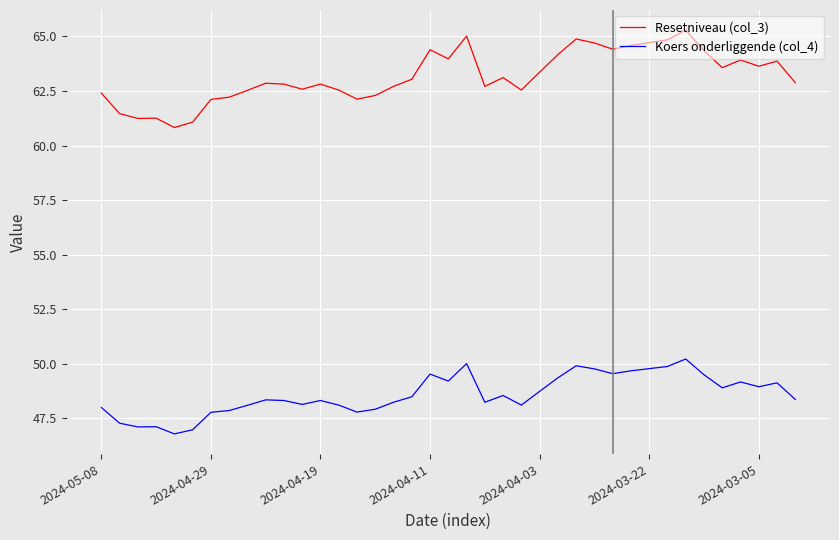

Which series has the largest range (max minus min)?

Resetniveau (col_3)